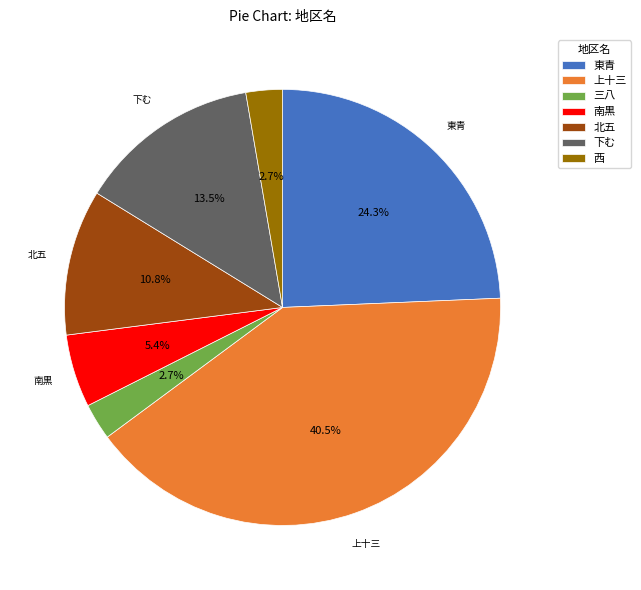

Does 南黒 represent more than half of the total?

No